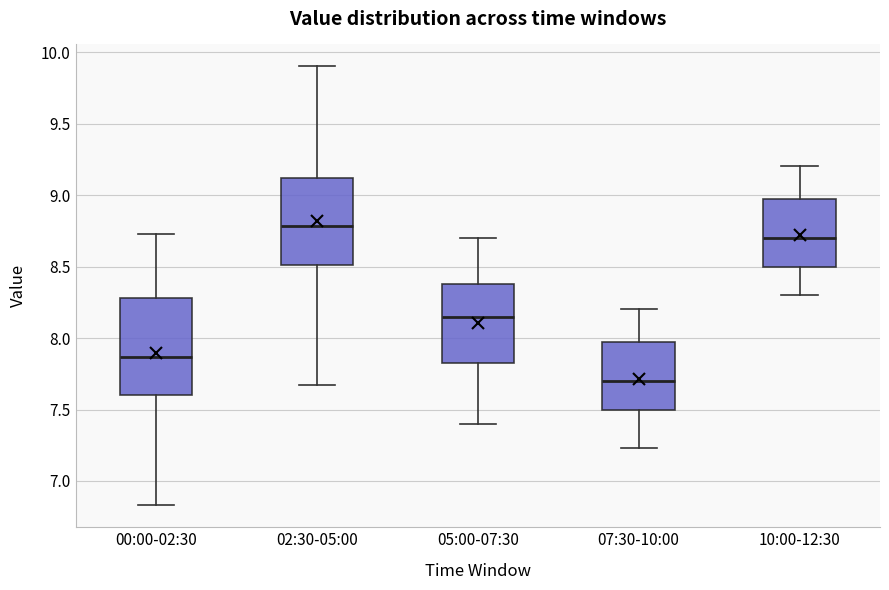

Which box is the tallest, from its lower edge to its upper edge?

00:00-02:30